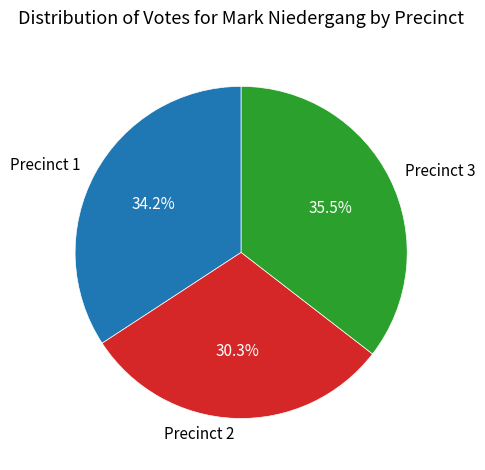

Between Precinct 1 and Precinct 3, which is larger?

Precinct 3